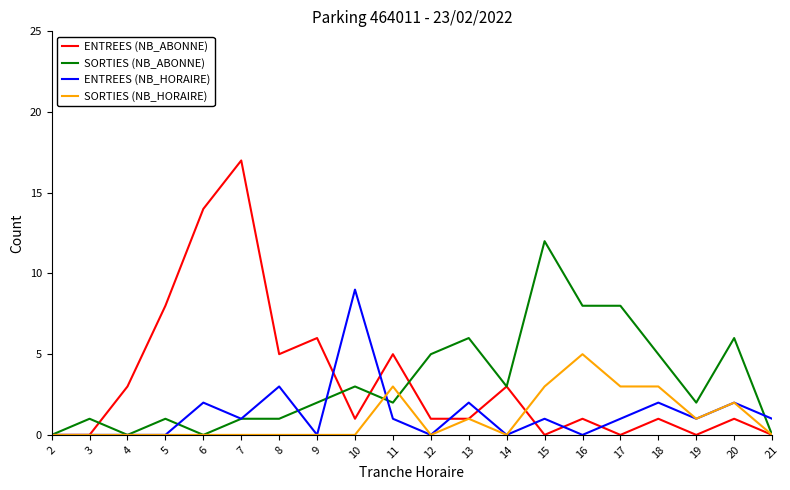

Reading left to right, what are all the values shown in this chart?

ENTREES (NB_ABONNE): 0	0	3	8	14	17	5	6	1	5	1	1	3	0	1	0	1	0	1	0
SORTIES (NB_ABONNE): 0	1	0	1	0	1	1	2	3	2	5	6	3	12	8	8	5	2	6	0
ENTREES (NB_HORAIRE): 0	0	0	0	2	1	3	0	9	1	0	2	0	1	0	1	2	1	2	1
SORTIES (NB_HORAIRE): 0	0	0	0	0	0	0	0	0	3	0	1	0	3	5	3	3	1	2	0